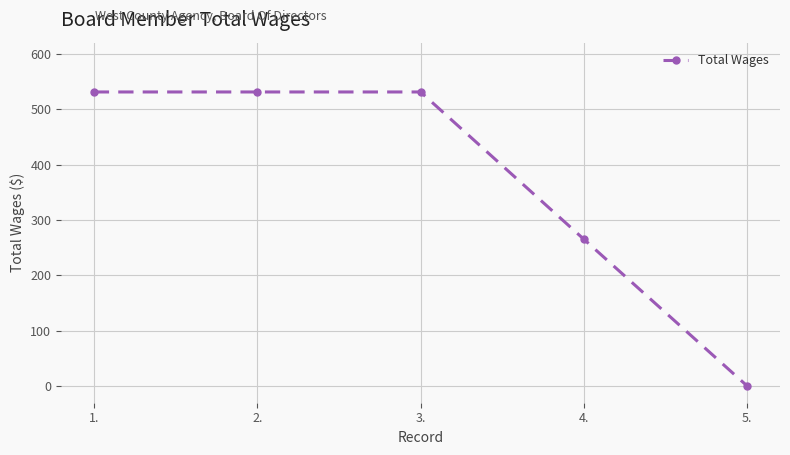

How many values are above zero?

4